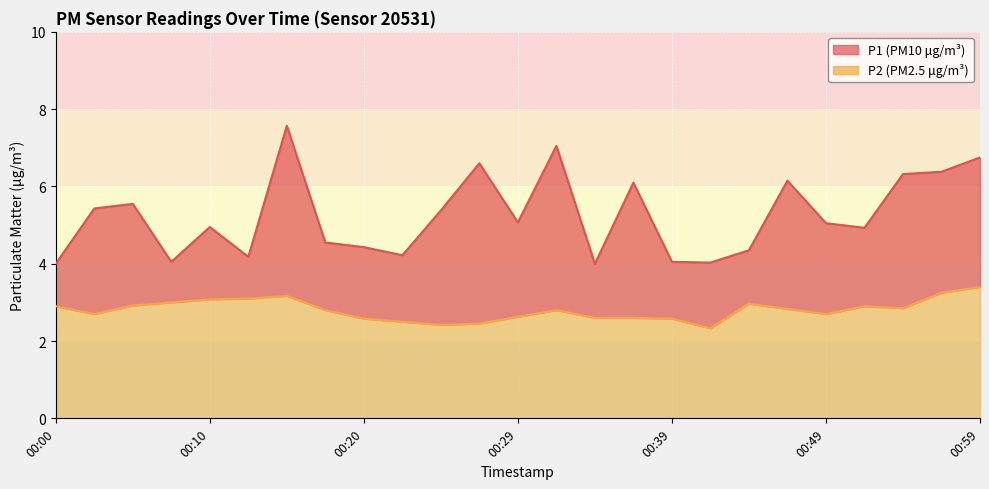

What is the minimum value shown in the chart?

2.3